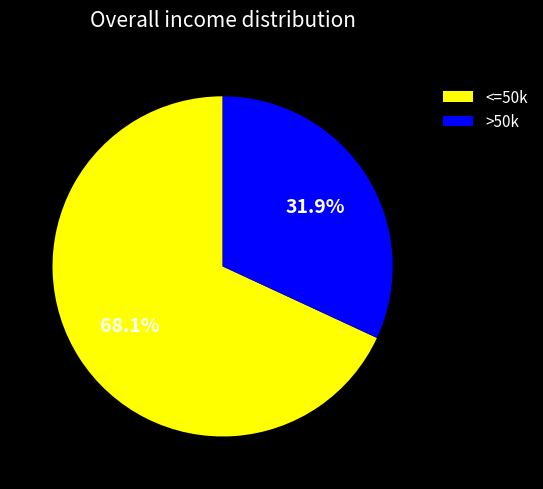

Approximately how many times larger is the value at >50k compared to <=50k?

0.5